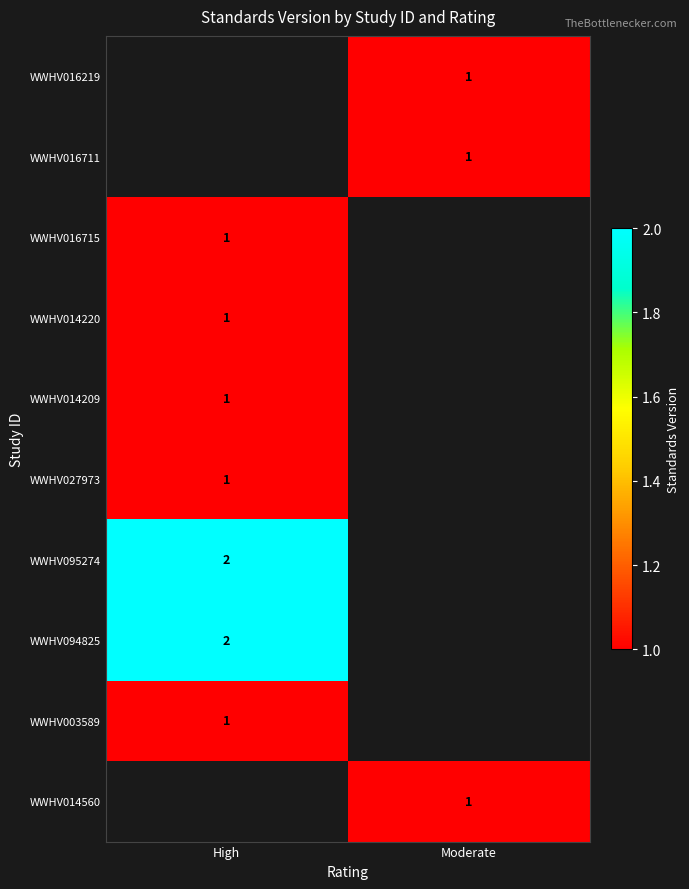

How many data points does each series have?

2